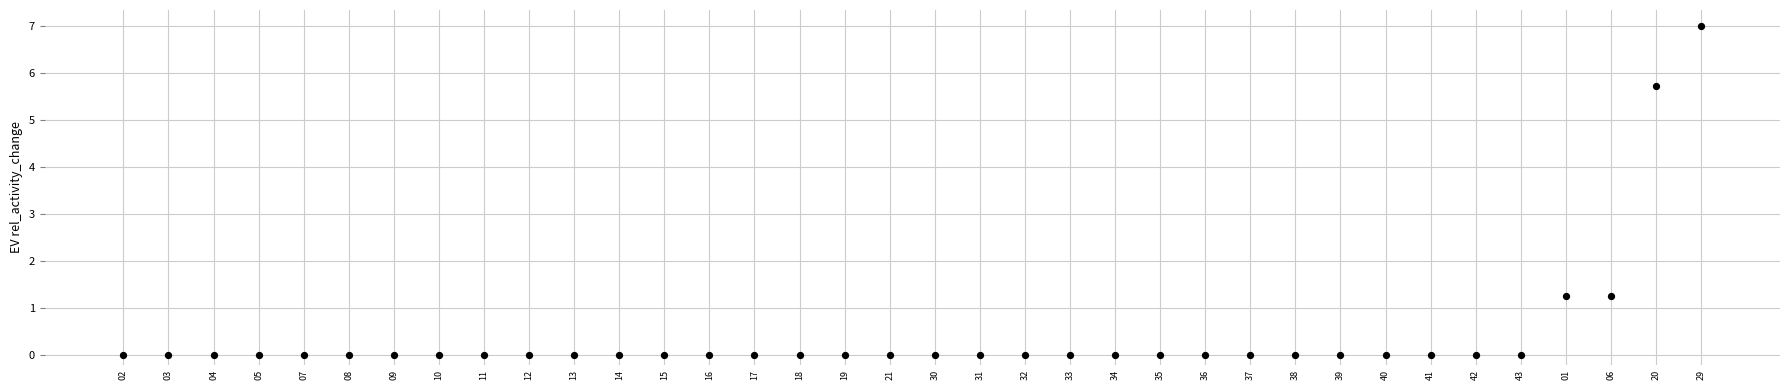

What is the range of Y values (max minus min)?

7.0